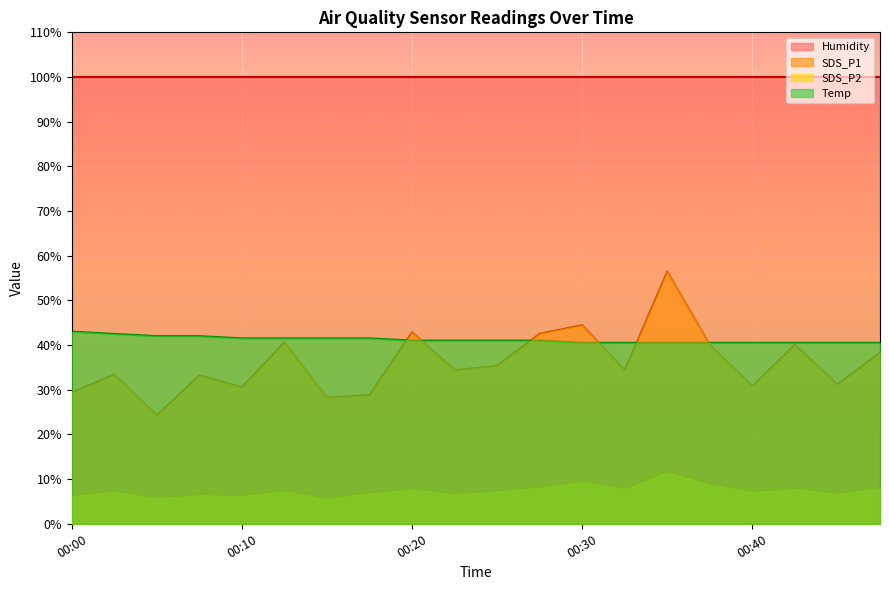

Where does the SDS_P2 series first go above 7?

00:02